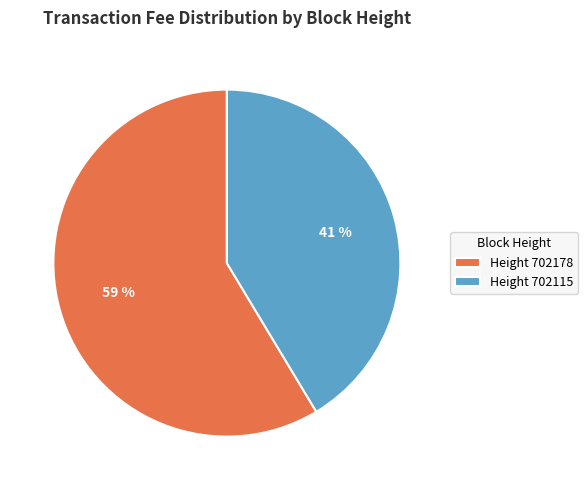

To the nearest percent, what percentage of the pie is Height 702178?

59%